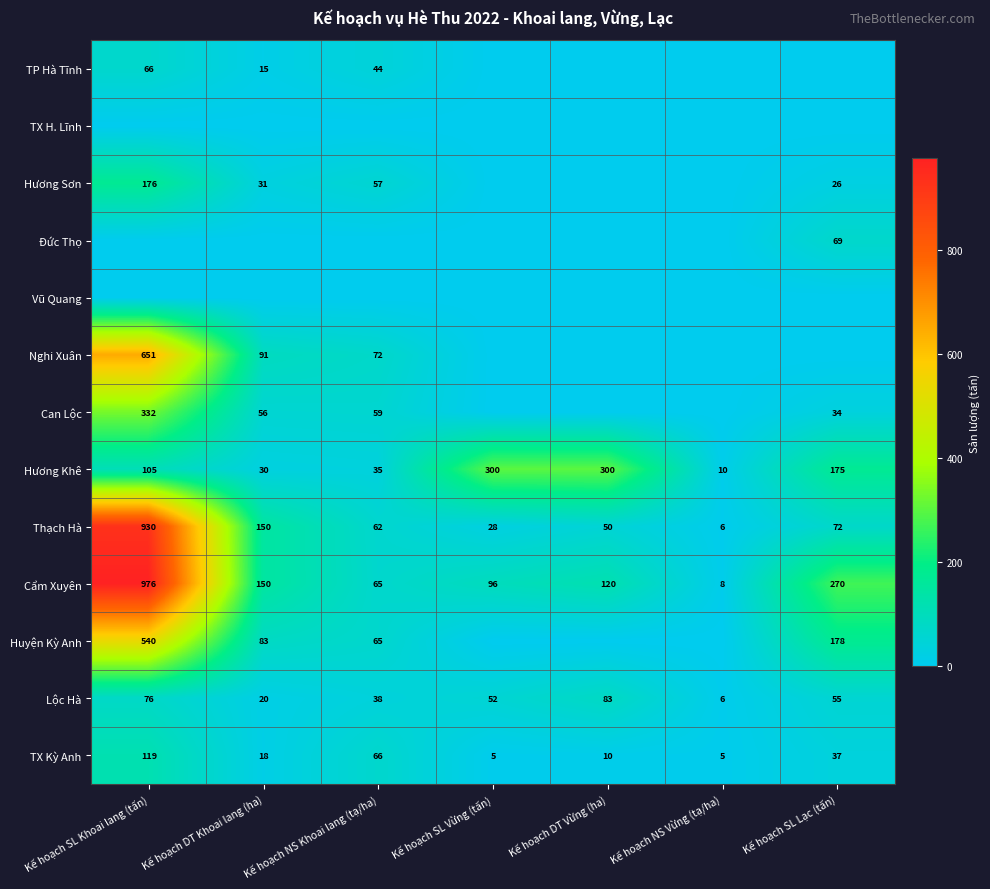

The value of TX Kỳ Anh at Kế hoạch DT Vừng (ha) is 15.2. True or false?

False